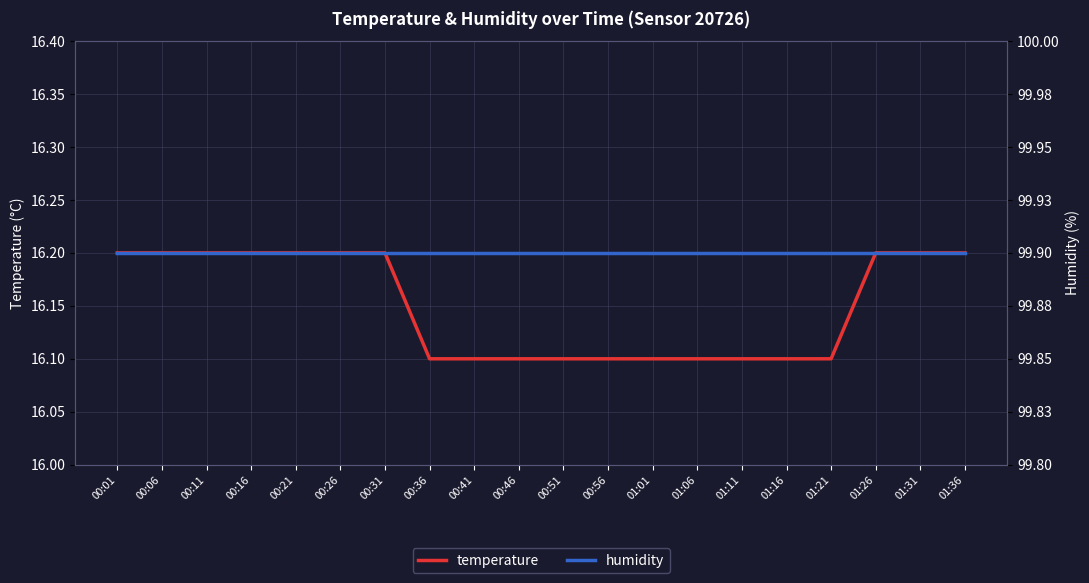

True or false: humidity and temperature cross at least once.

False